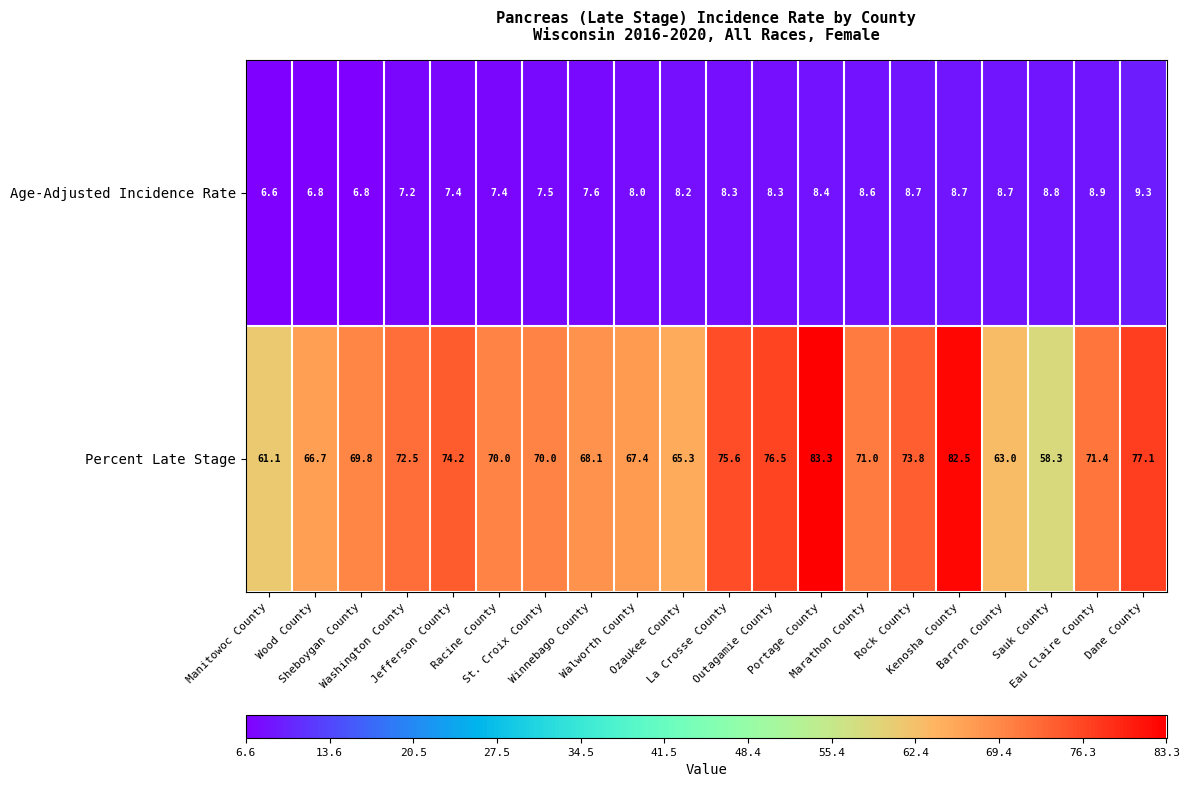

Which category has the lowest value across all series?

Manitowoc County